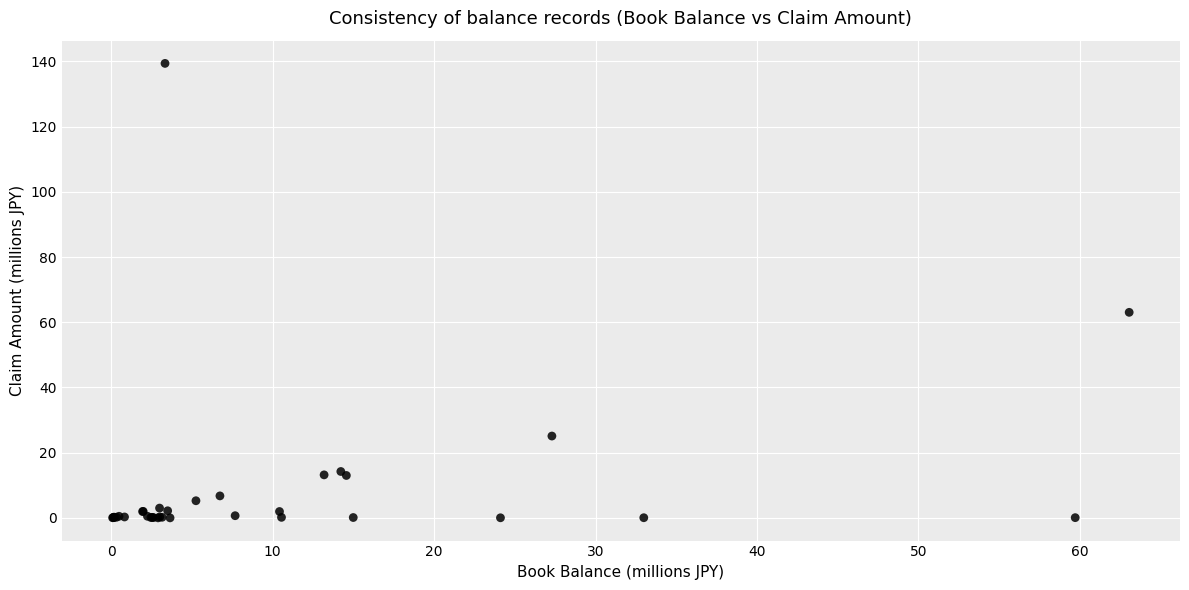

What Y value in the scatter plot is closest to 69?

63.0